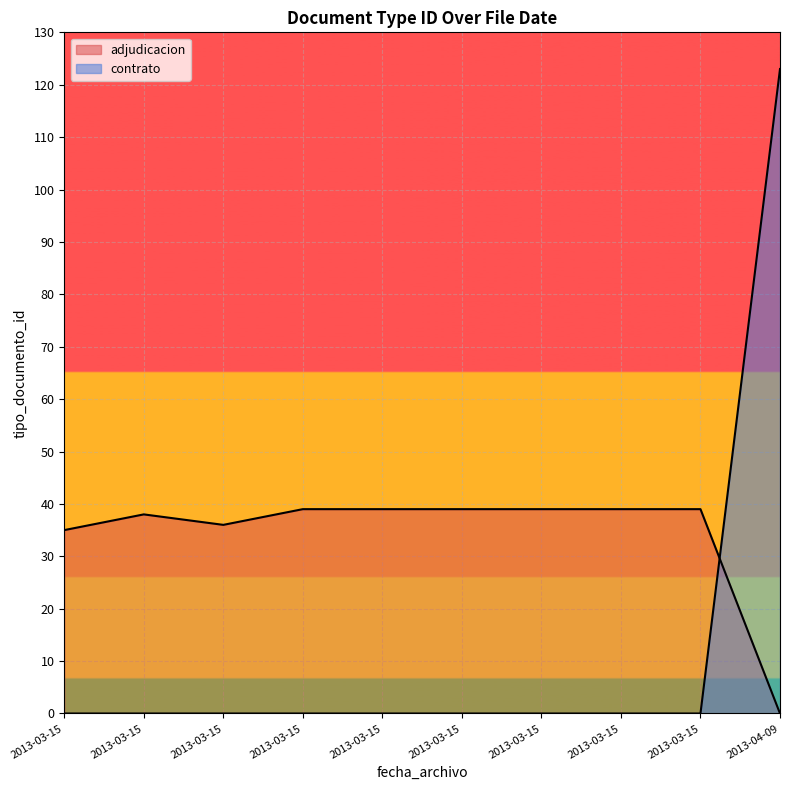

Rank the categories by value from highest to lowest.

2013-04-09, 2013-03-15, 2013-03-15, 2013-03-15, 2013-03-15, 2013-03-15, 2013-03-15, 2013-03-15, 2013-03-15, 2013-03-15